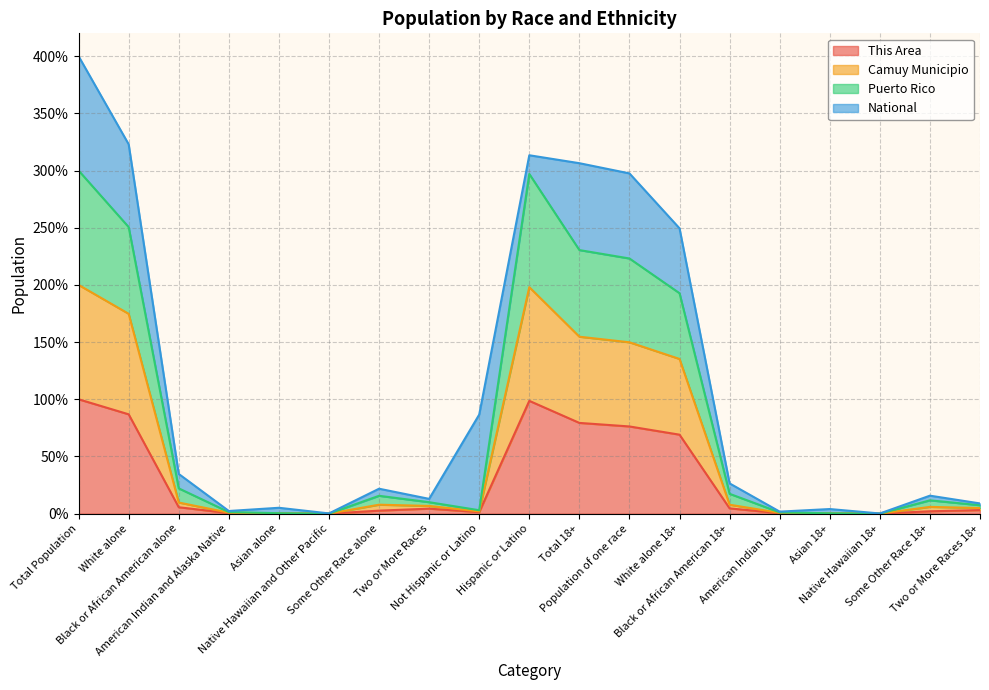

What is the difference between the maximum and minimum values in the This Area series?

100.0